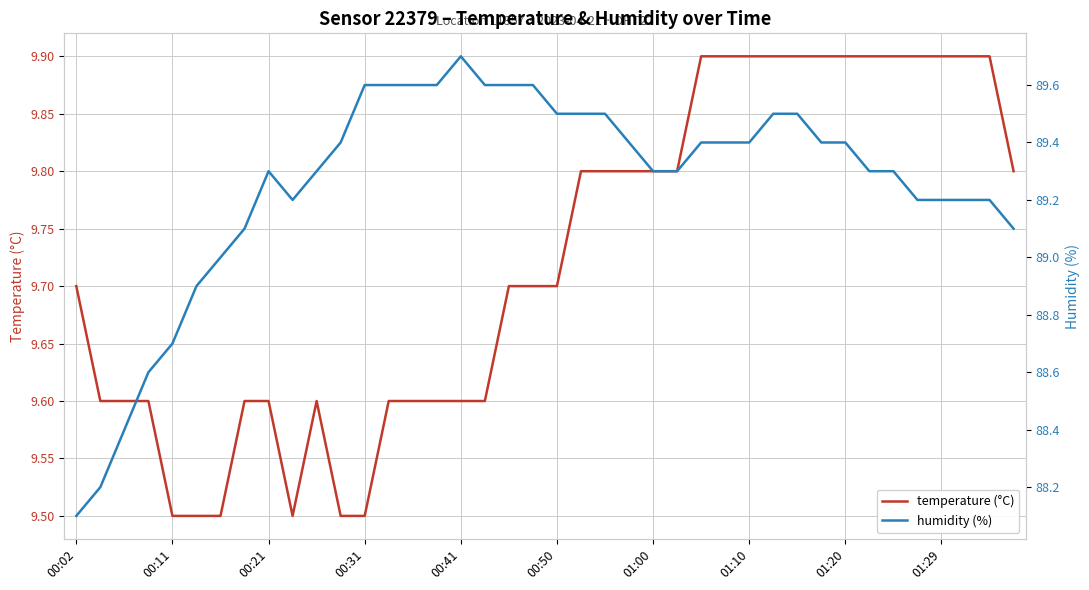

What is the sum of the humidity (%) values at 33 and 25?

178.6